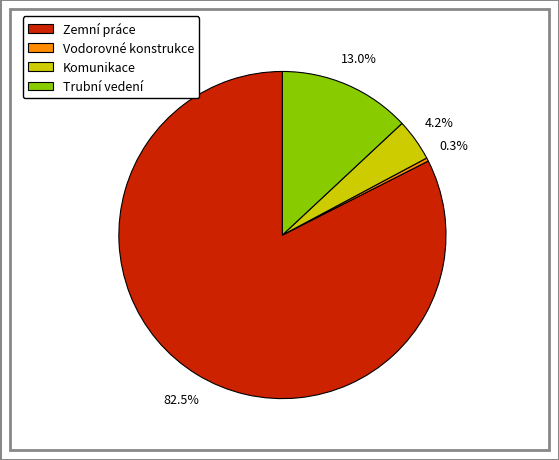

Is there any slice that represents more than half of the pie?

Yes